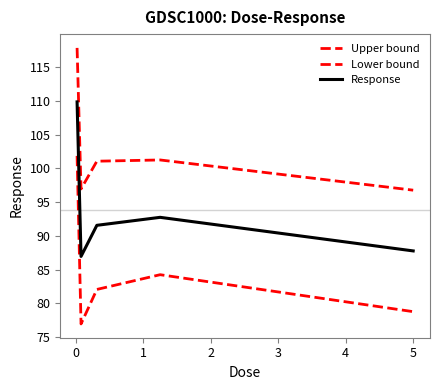

Does the chart display data point markers on the line(s)?

No